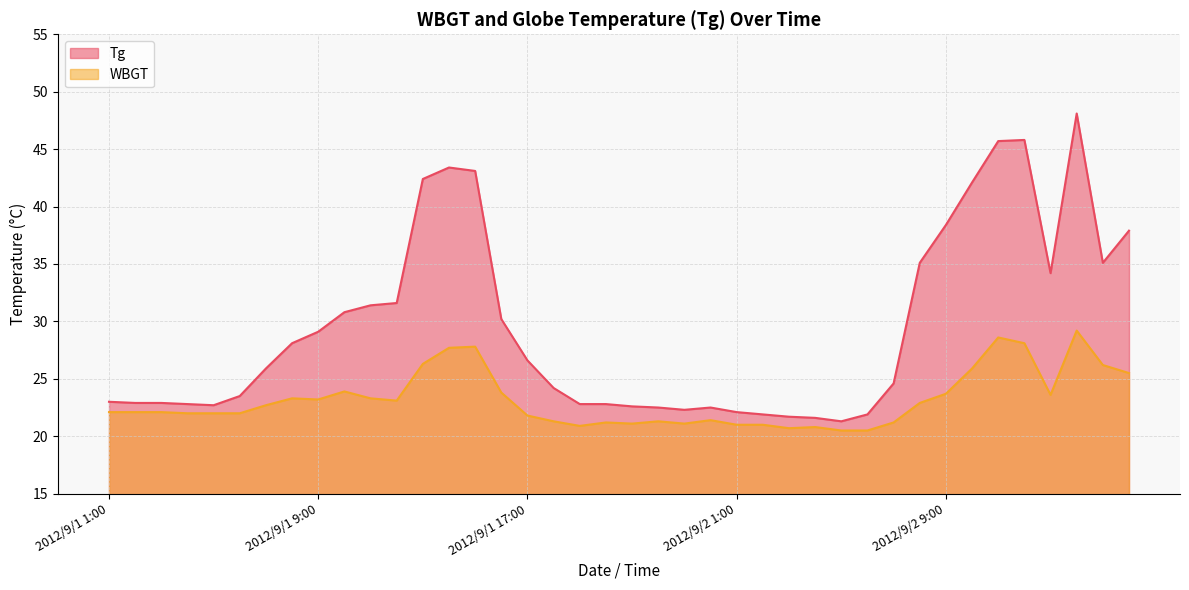

What position from the left is 2012/9/1 10:00?

10